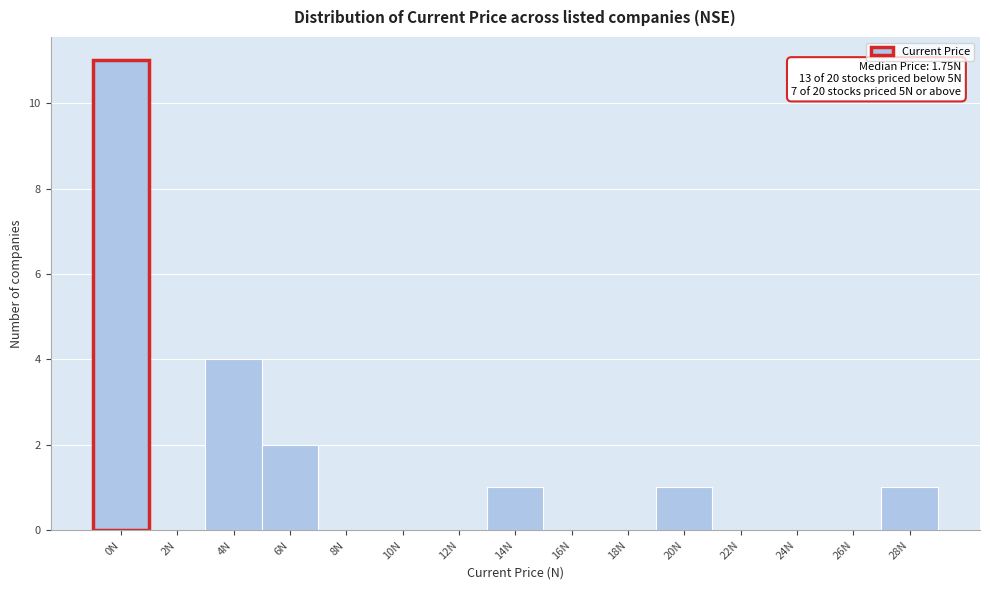

Reading left to right, transcribe all the data shown in this chart.

0N=11	2N=0	4N=4	6N=2	8N=0	10N=0	12N=0	14N=1	16N=0	18N=0	20N=1	22N=0	24N=0	26N=0	28N=1